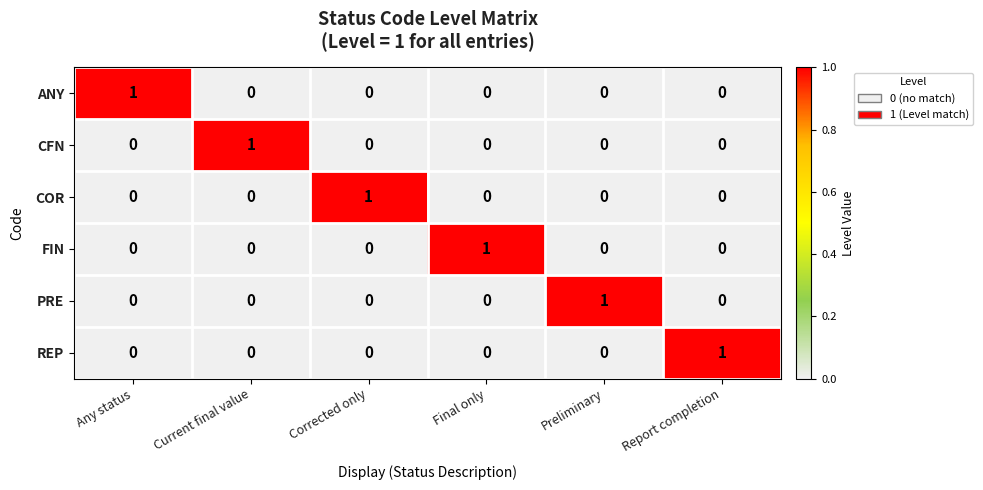

Count the ANY values in the range 0 to 1.

6